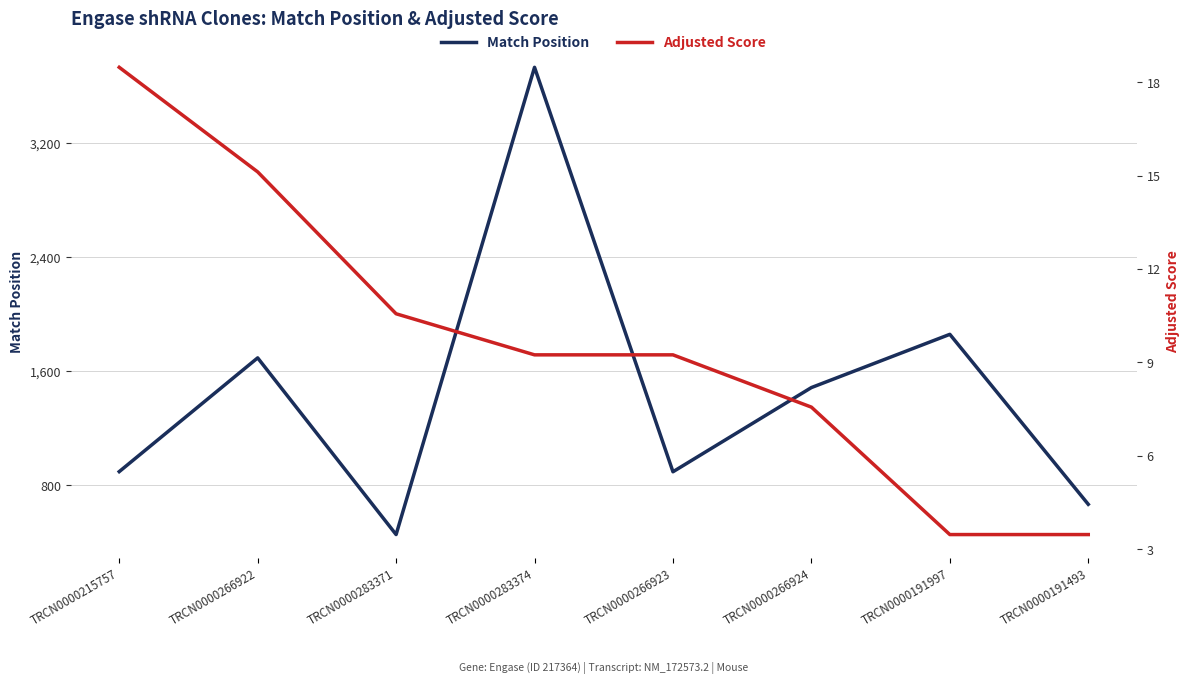

What is the label of the 6th point from the left?

TRCN0000266924